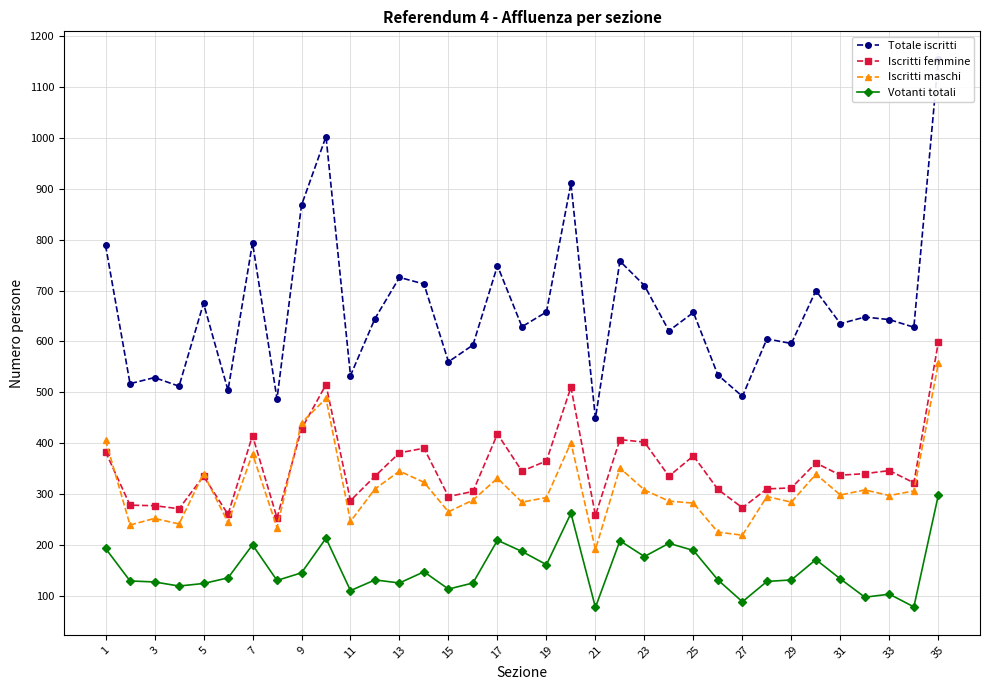

True or false: Iscritti femmine and Votanti totali cross at least once.

False